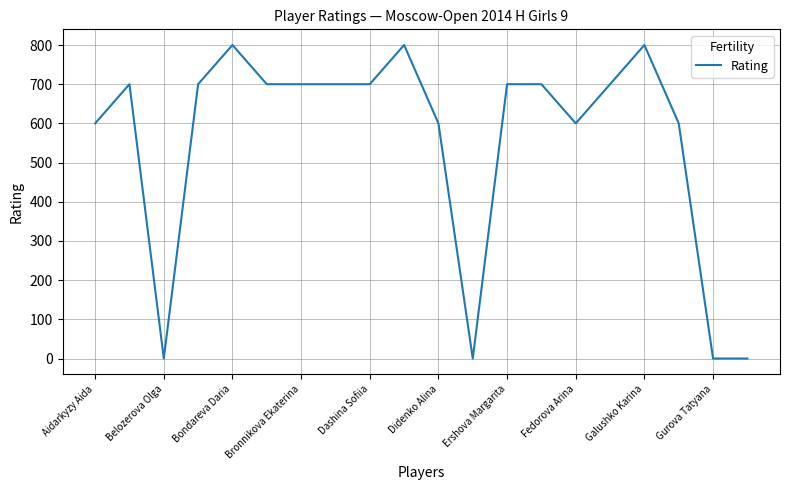

What is the maximum value shown in the chart?

800